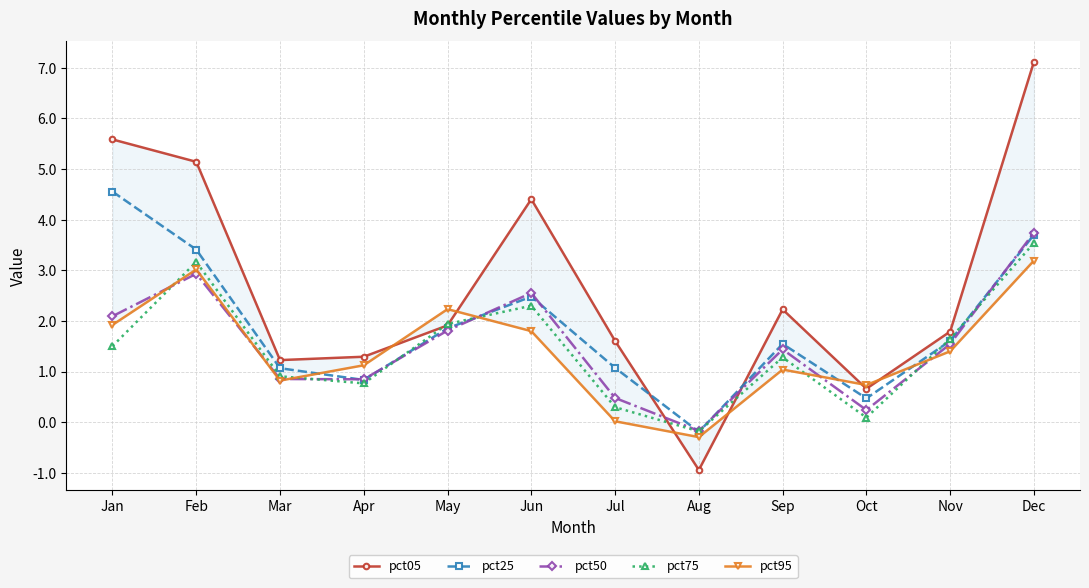

What is the value of the pct25 point at the 6th from the left?

2.5